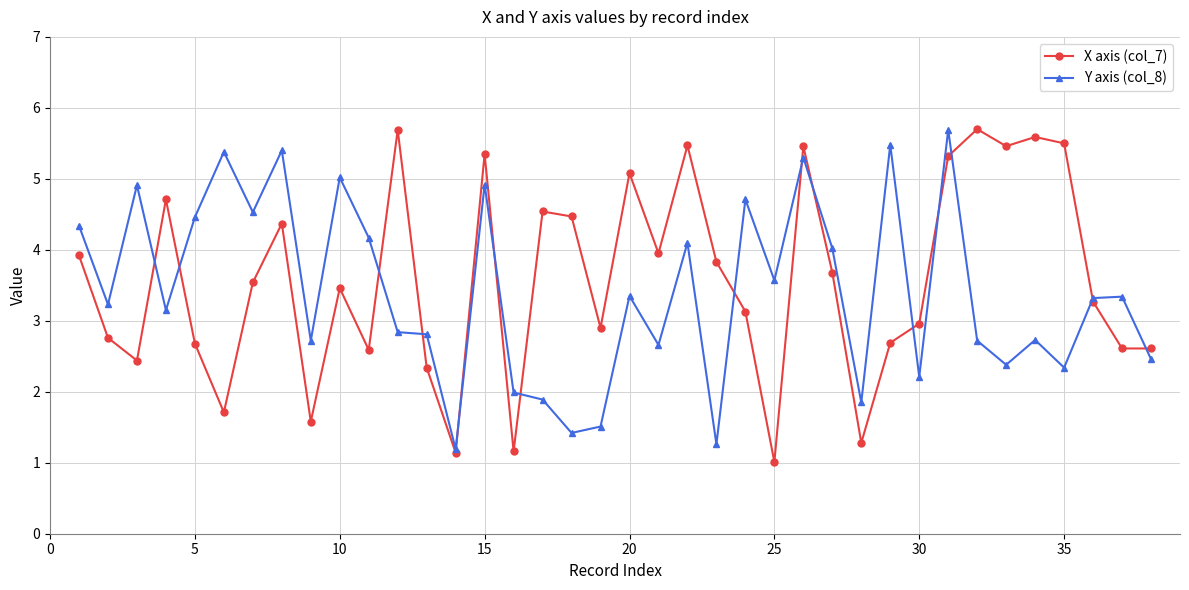

True or false: Y axis (col_8) has more than 2 points higher than both neighbors.

True